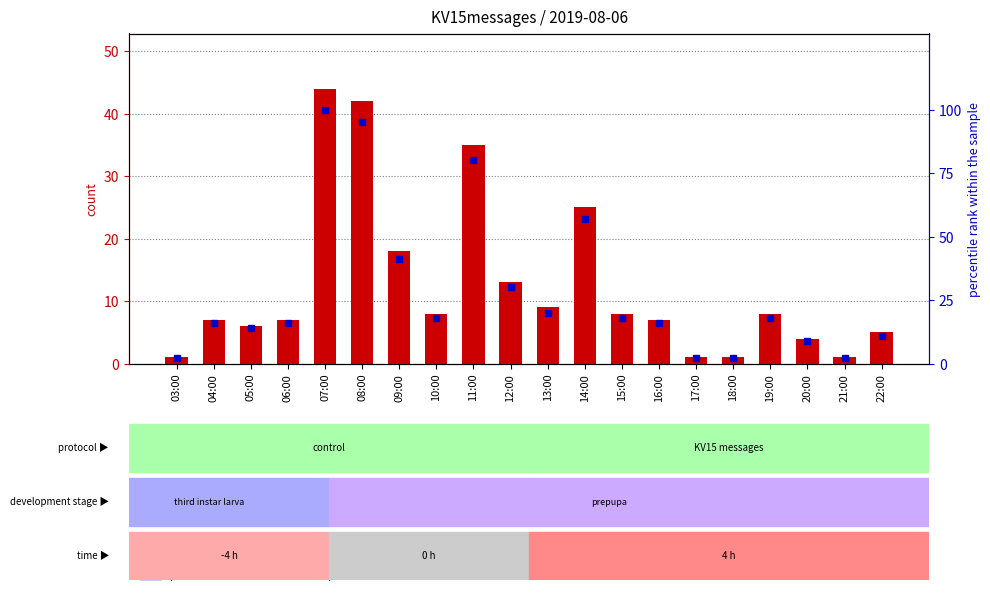

What is the difference between the maximum and minimum values in the count series?

43